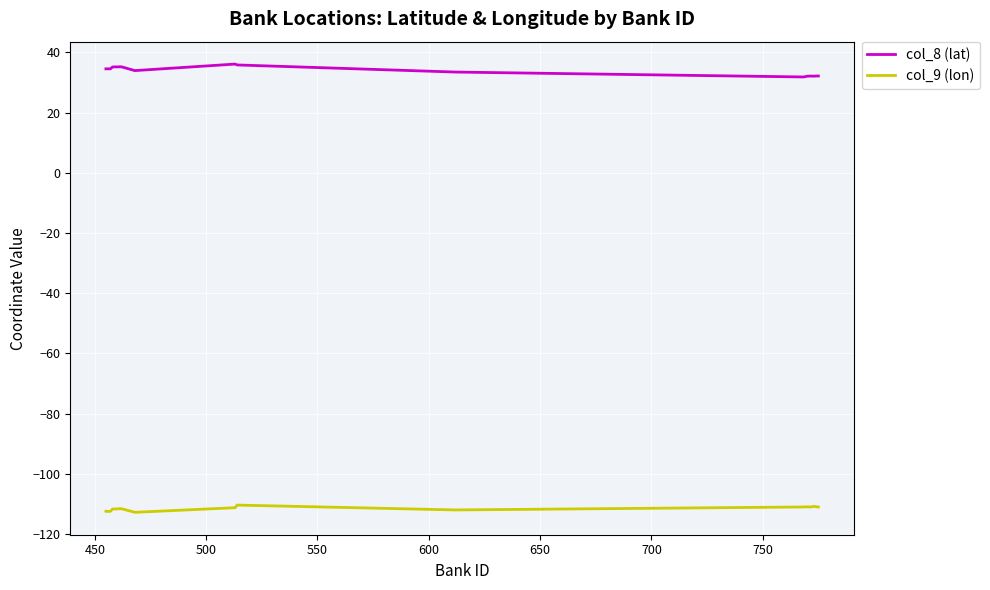

Which series has the largest range (max minus min)?

col_8 (lat)